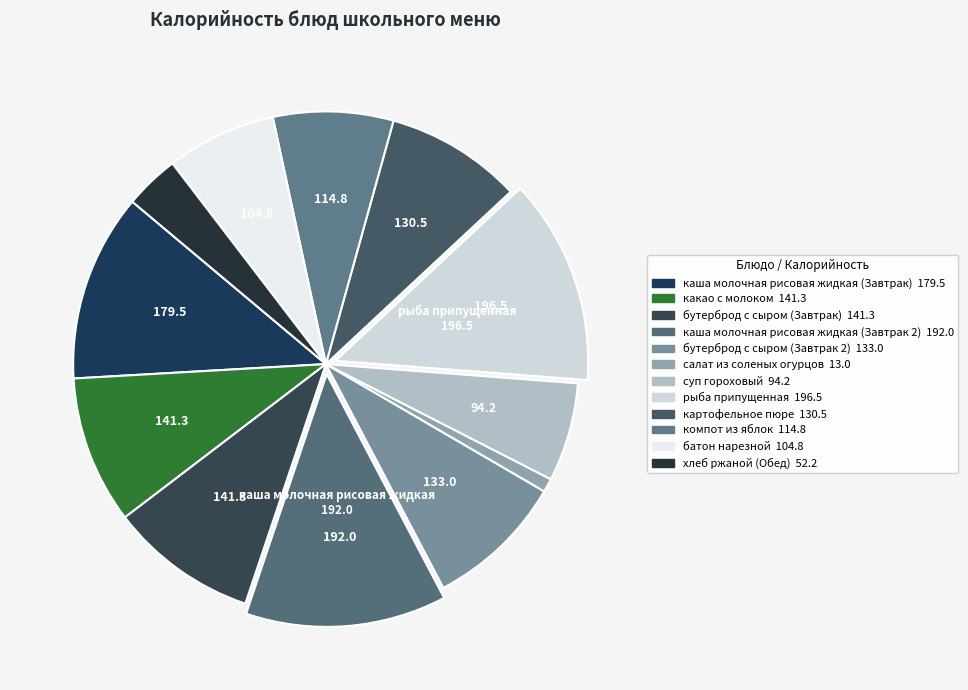

Rank the categories by value from highest to lowest.

рыба припущенная, каша молочная рисовая жидкая (Завтрак 2), каша молочная рисовая жидкая (Завтрак), какао с молоком, бутерброд с сыром (Завтрак), бутерброд с сыром (Завтрак 2), картофельное пюре, компот из яблок, батон нарезной, суп гороховый, хлеб ржаной (Обед), салат из соленых огурцов